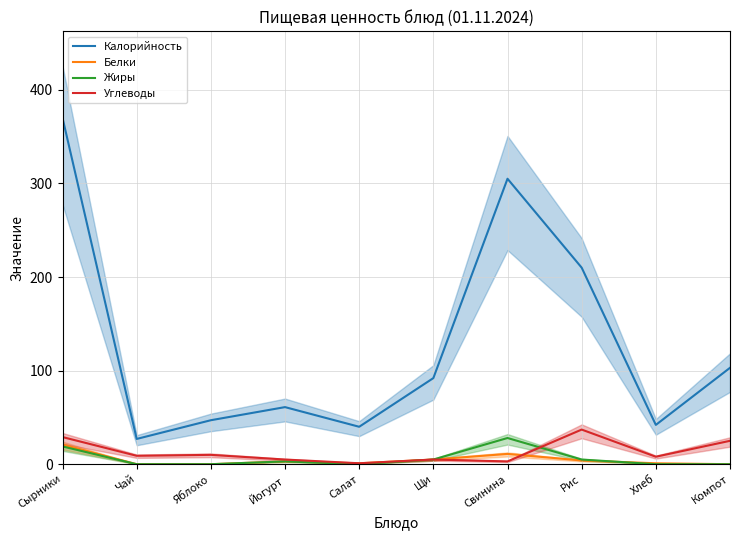

Which series has the largest total across all categories?

Калорийность